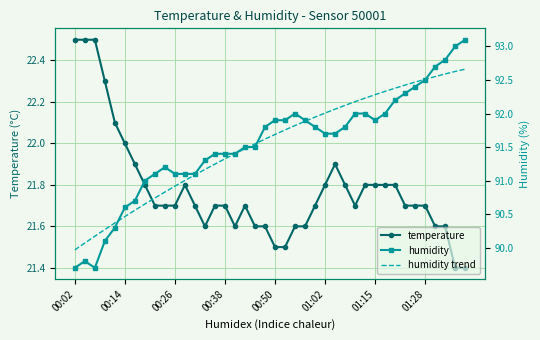

True or false: humidity and temperature intersect in this chart.

False